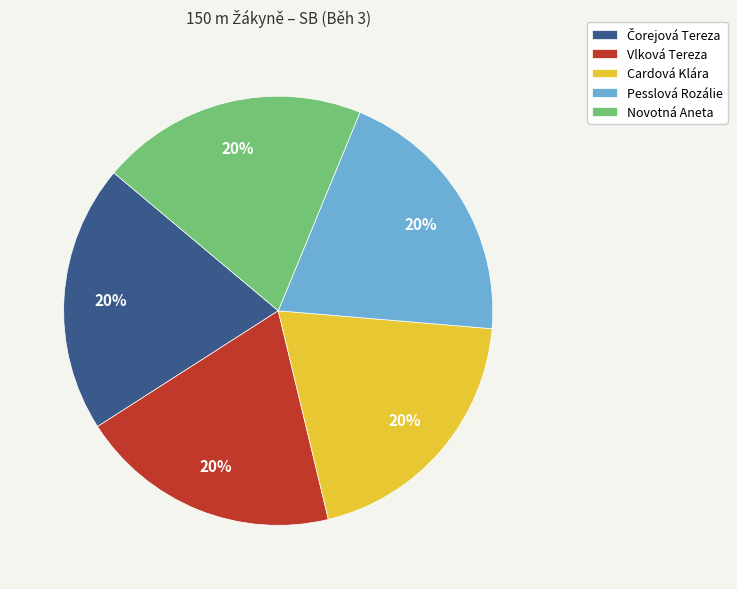

The Vlková Tereza slice represents 20% of the pie. True or false?

True